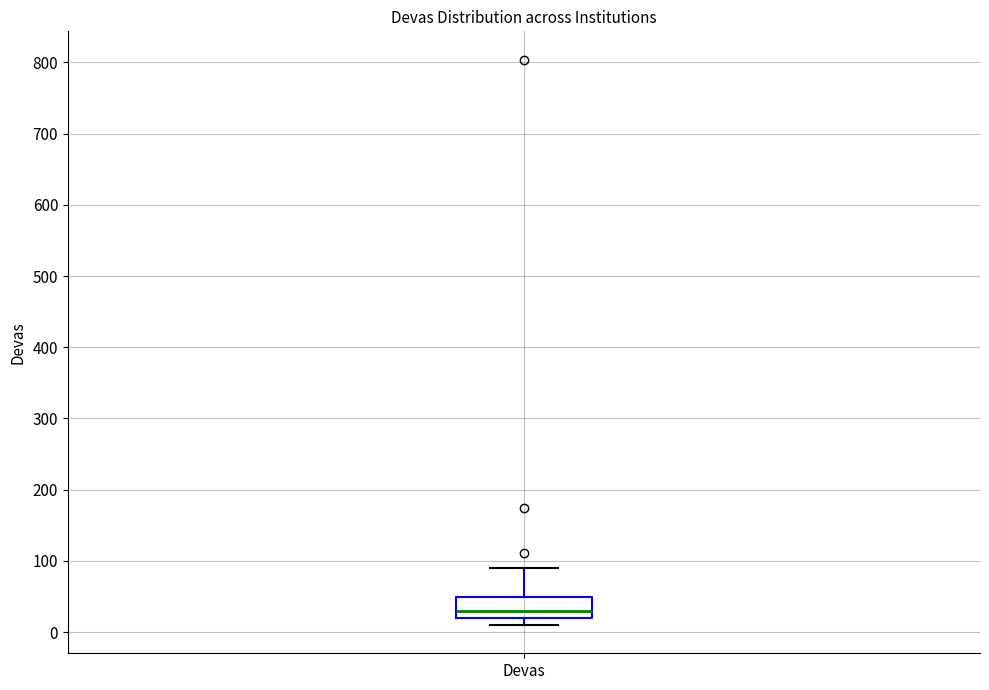

Where does the upper whisker of the box for Devas end on the y-axis? The values are not printed on the chart, so give them approximately, as read against the axis.

90